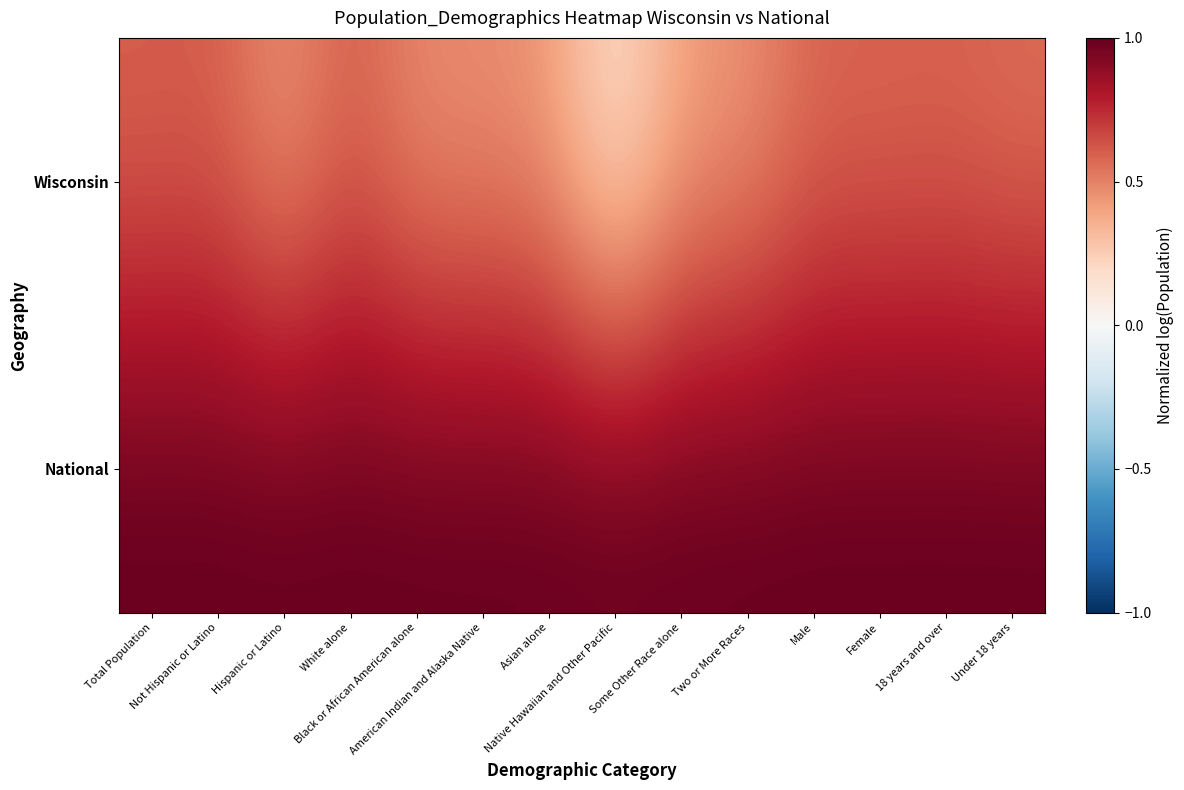

Between Male and Under 18 years, which is larger?

Male